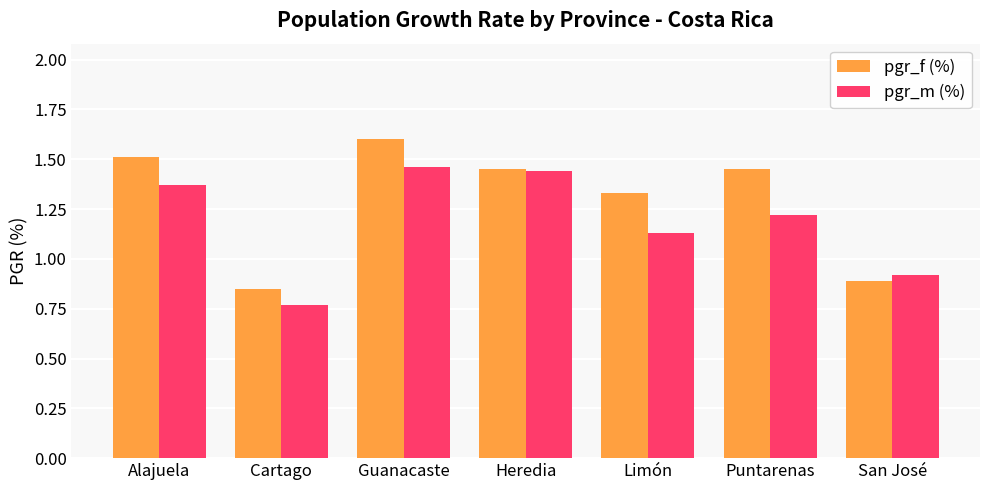

At which category does the chart reach its peak across all series?

Guanacaste